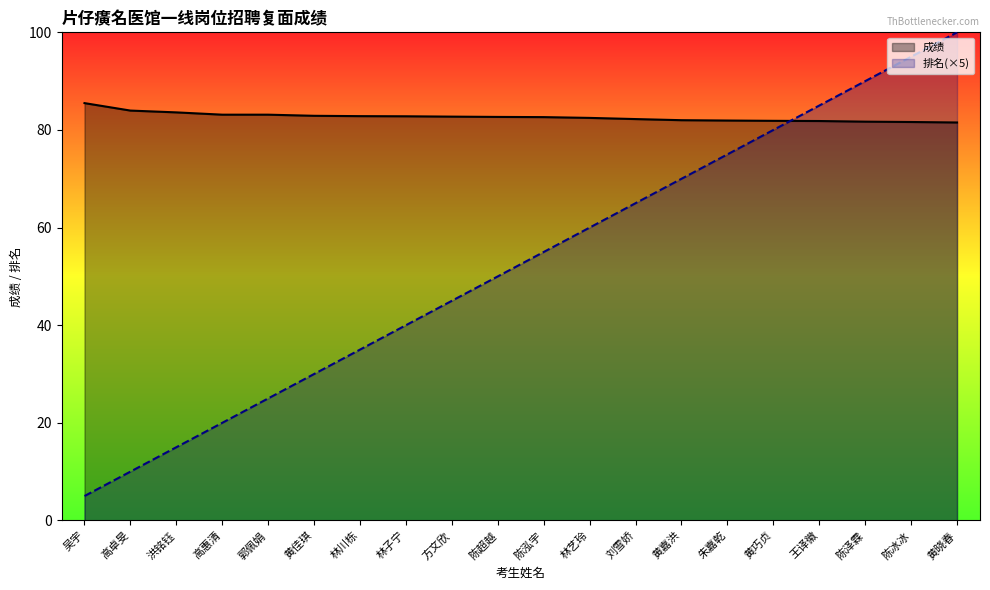

How many lines are shown in the chart?

2